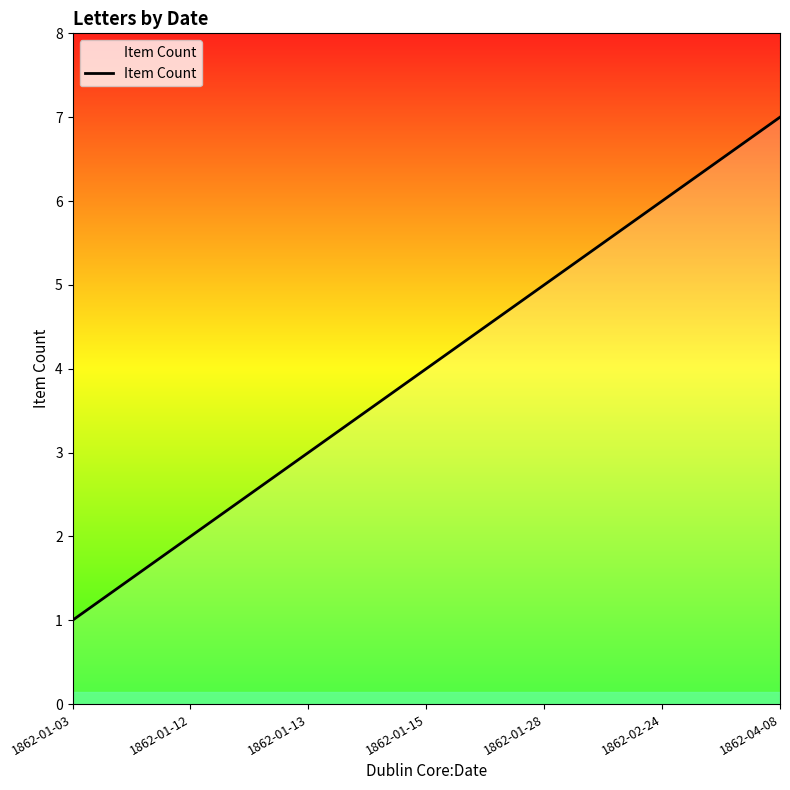

List the labels in order of value, largest first.

1862-04-08, 1862-02-24, 1862-01-28, 1862-01-15, 1862-01-13, 1862-01-12, 1862-01-03